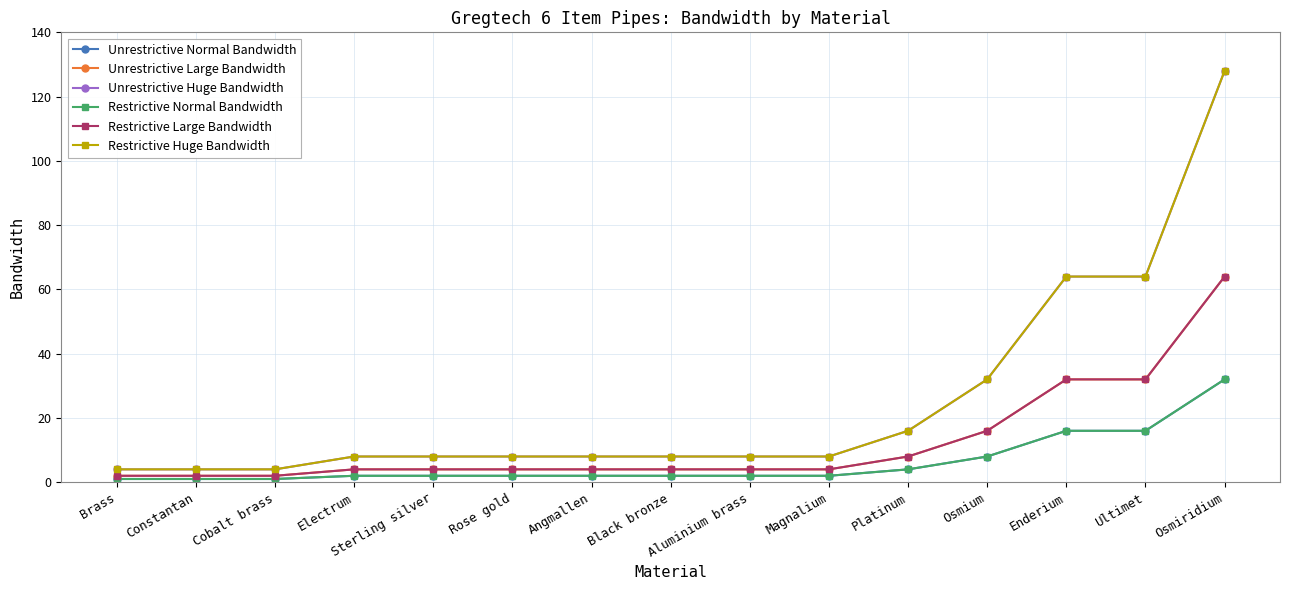

Does the chart have visible grid lines?

Yes